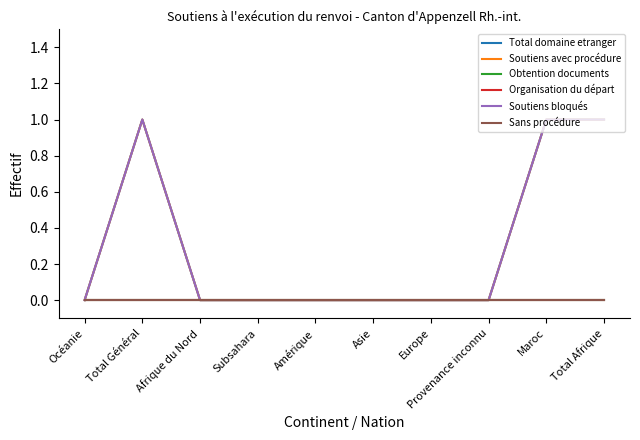

Does the chart have visible grid lines?

No